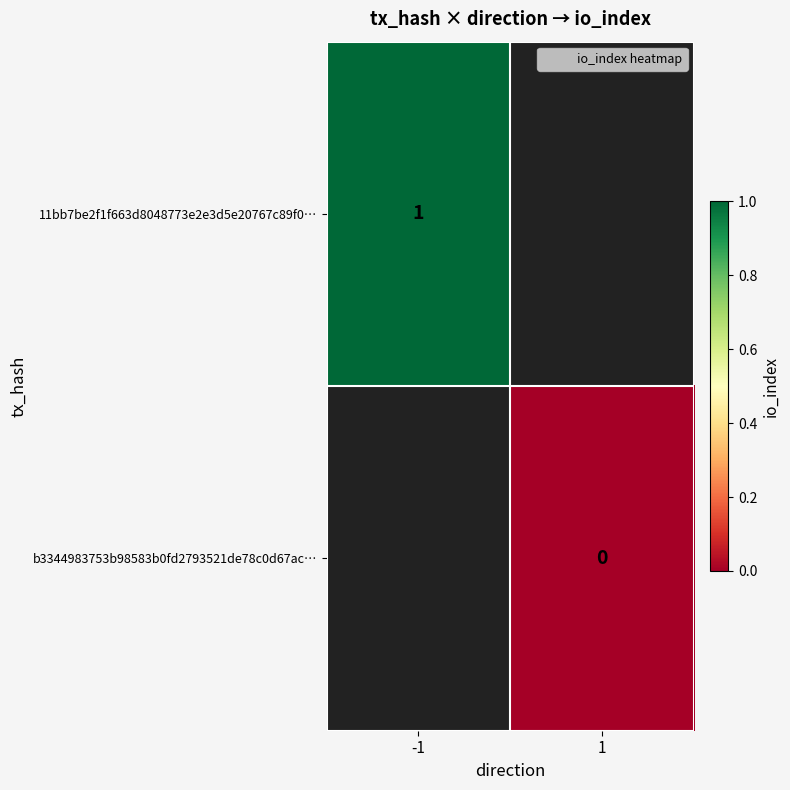

At how many categories does at least one series exceed 0?

1